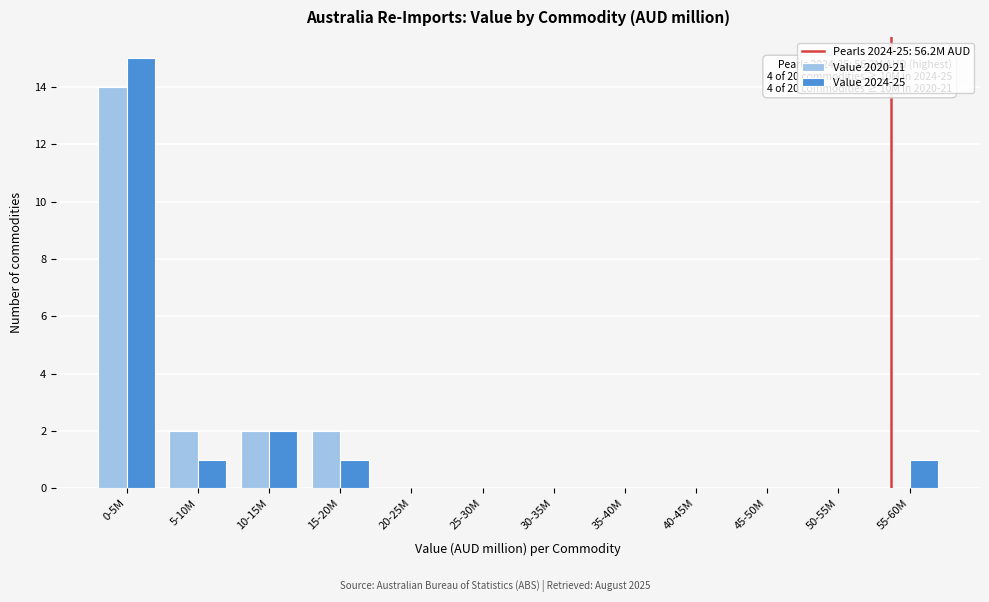

Reading left to right, transcribe all the data shown in this chart.

Value 2020-21: 0-5M=14	5-10M=2	10-15M=2	15-20M=2	20-25M=0	25-30M=0	30-35M=0	35-40M=0	40-45M=0	45-50M=0	50-55M=0	55-60M=0
Value 2024-25: 0-5M=15	5-10M=1	10-15M=2	15-20M=1	20-25M=0	25-30M=0	30-35M=0	35-40M=0	40-45M=0	45-50M=0	50-55M=0	55-60M=1